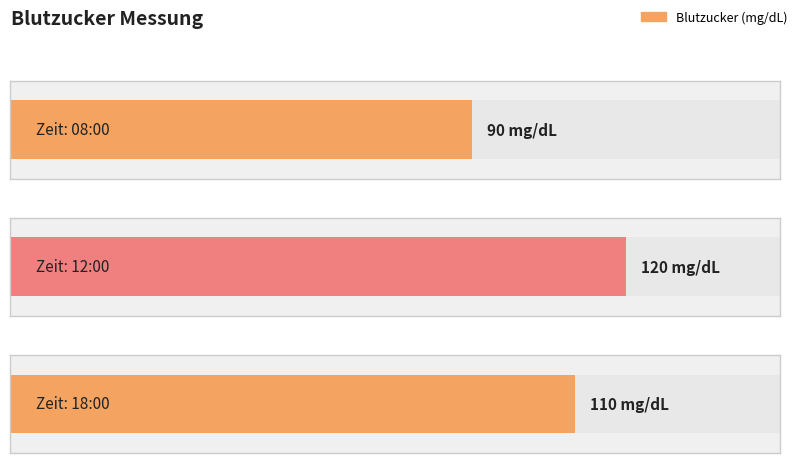

How many distinct data groups are displayed?

1